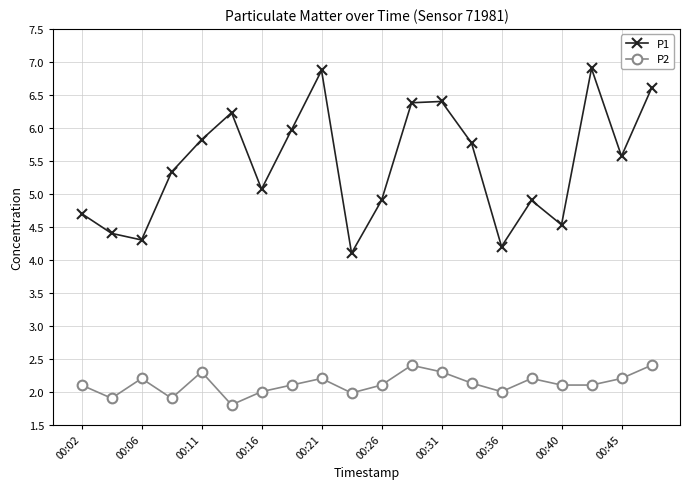

What is the value of the P1 point at the 8th from the left?

6.0